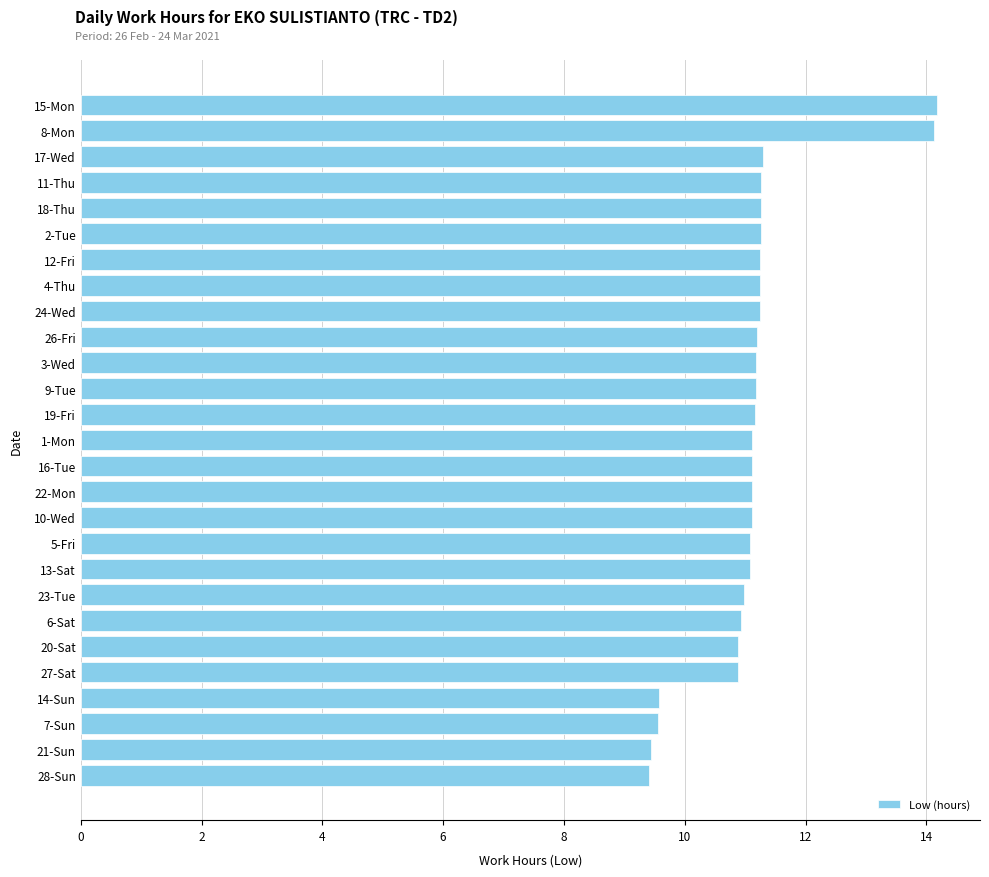

What is the ratio of the value at 28-Sun to the value at 7-Sun?

1.0